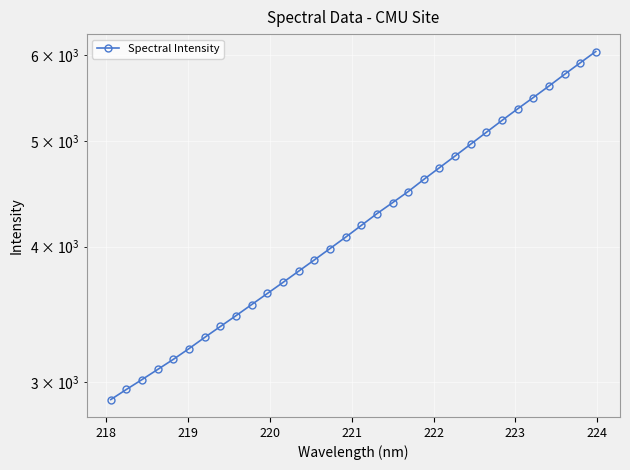

How many data points are above 4182?

16